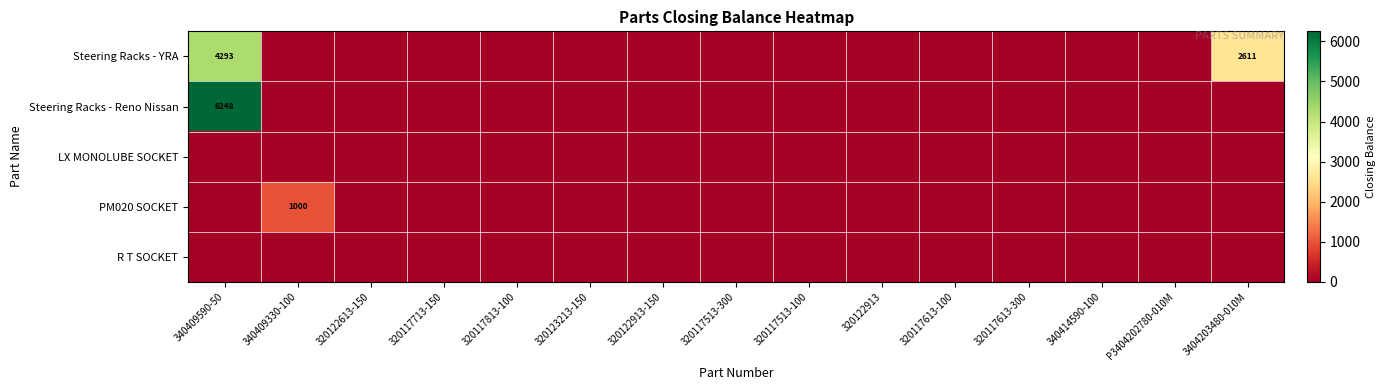

Is it true that Steering Racks - YRA equals 1255 at 3404203480-010M?

False